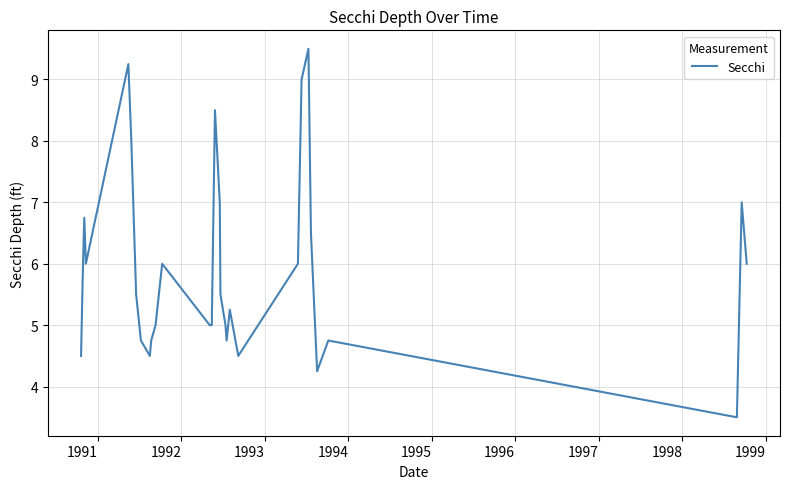

What is the minimum value shown in the chart?

3.5